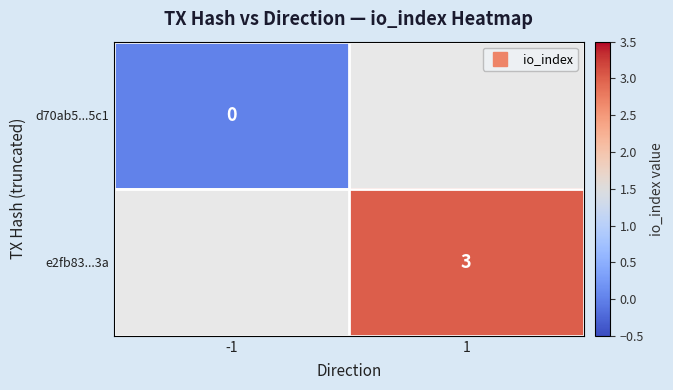

What is the maximum value shown in the chart?

3.0